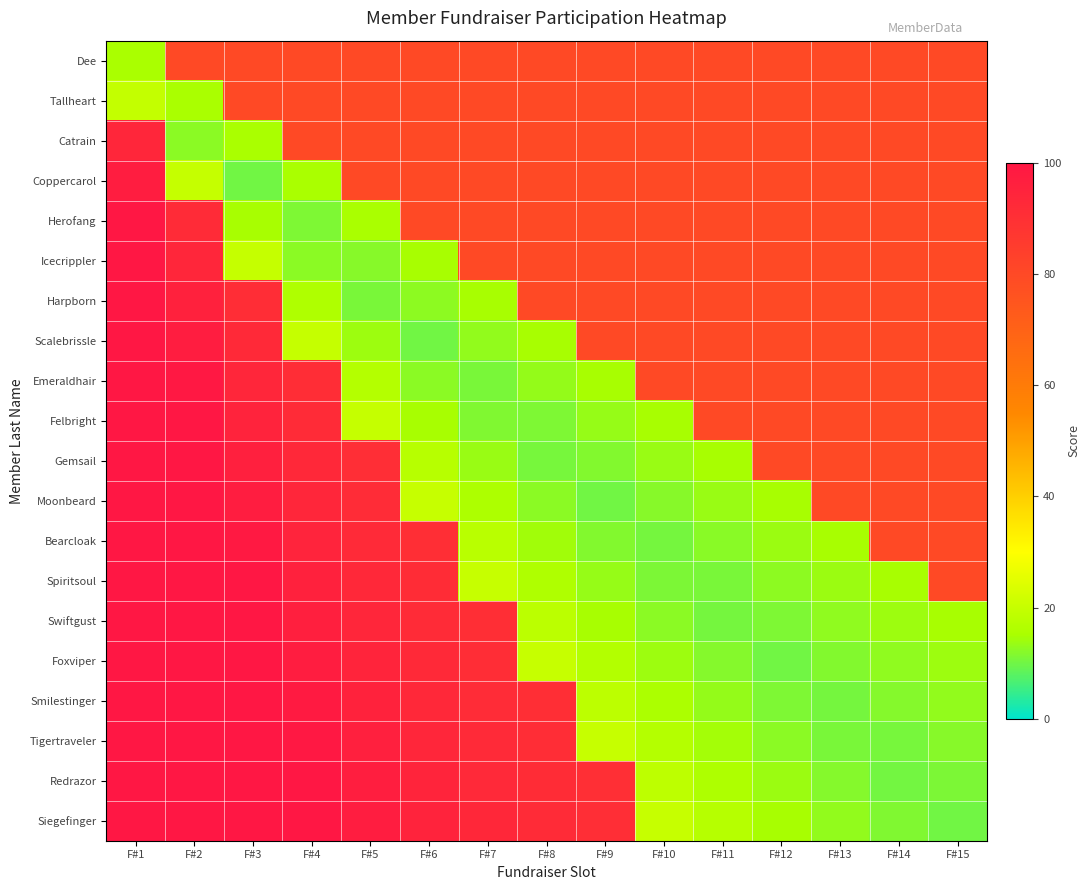

What is the total value across all series at F#9?

966.1